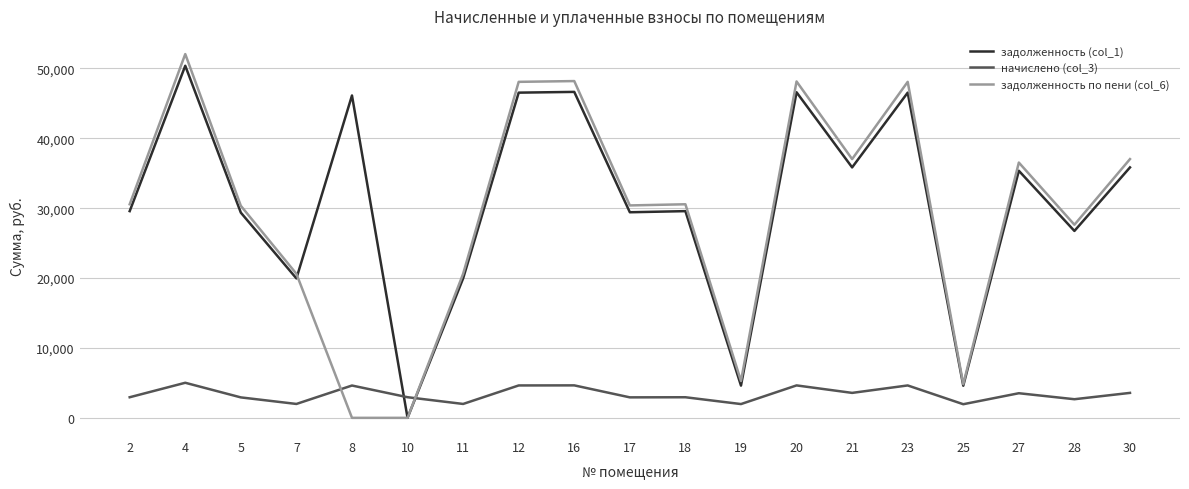

Rank the series at 8 from lowest to highest value.

задолженность по пени (col_6), начислено (col_3), задолженность (col_1)